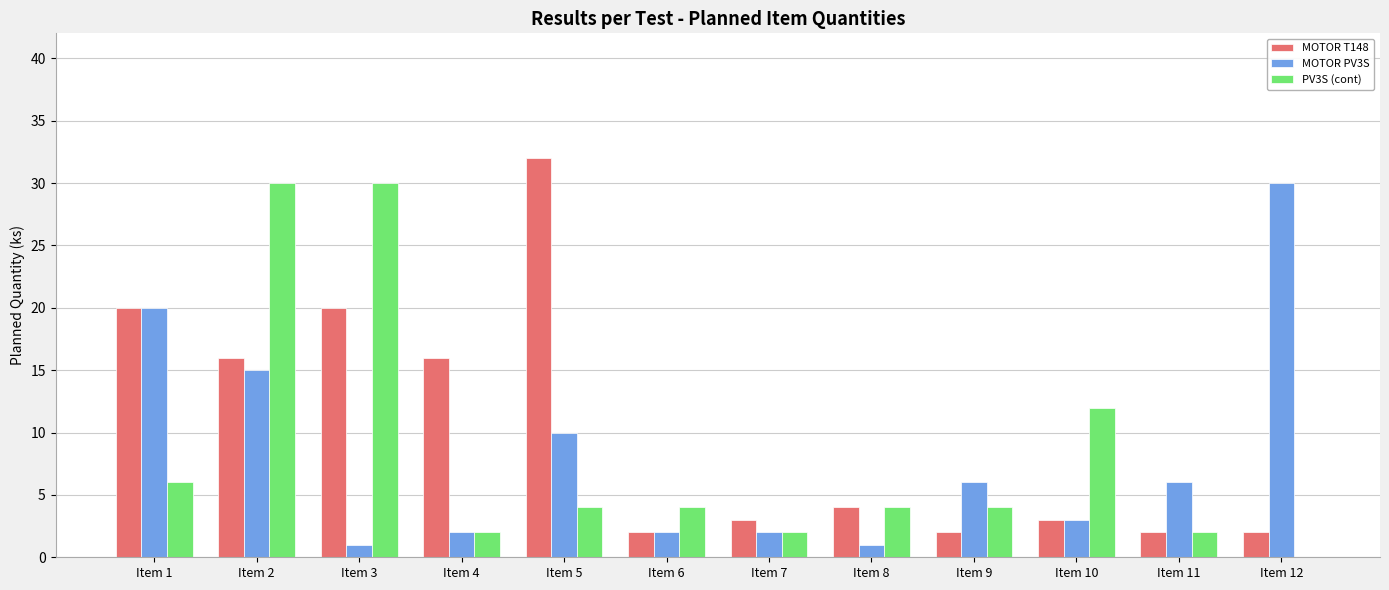

At which category does the chart reach its peak across all series?

Item 5